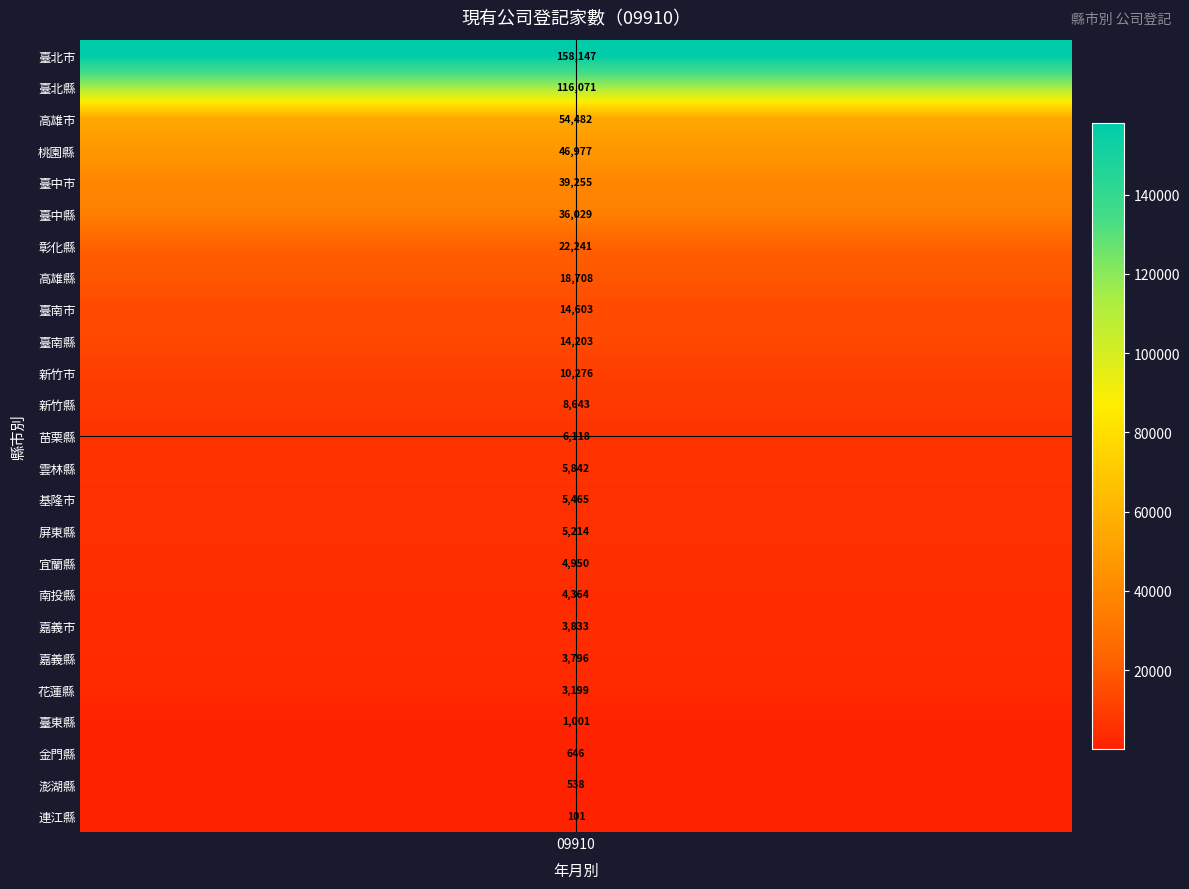

Which has a higher value, 彰化縣 or 新竹縣?

彰化縣